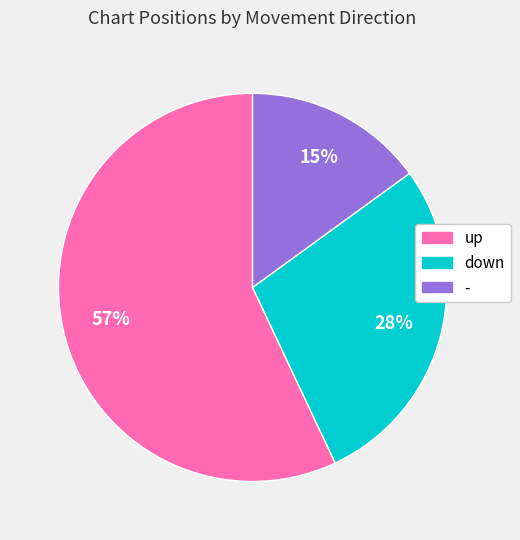

Which slice is the largest?

up